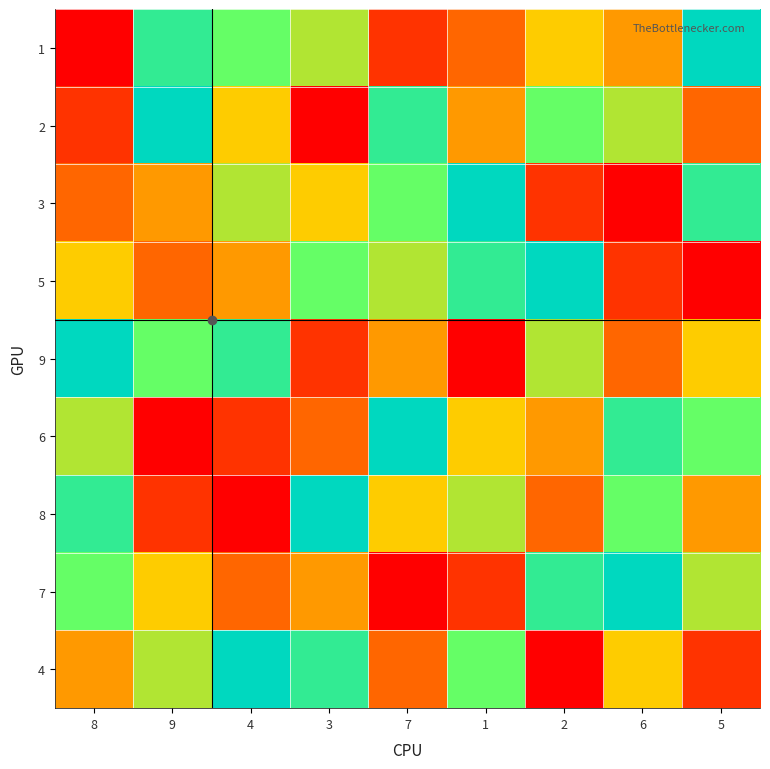

Reading left to right, extract all data points from this chart.

1: 8=1	9=8	4=7	3=6	7=2	1=3	2=5	6=4	5=9
2: 8=2	9=9	4=5	3=1	7=8	1=4	2=7	6=6	5=3
3: 8=3	9=4	4=6	3=5	7=7	1=9	2=2	6=1	5=8
5: 8=5	9=3	4=4	3=7	7=6	1=8	2=9	6=2	5=1
9: 8=9	9=7	4=8	3=2	7=4	1=1	2=6	6=3	5=5
6: 8=6	9=1	4=2	3=3	7=9	1=5	2=4	6=8	5=7
8: 8=8	9=2	4=1	3=9	7=5	1=6	2=3	6=7	5=4
7: 8=7	9=5	4=3	3=4	7=1	1=2	2=8	6=9	5=6
4: 8=4	9=6	4=9	3=8	7=3	1=7	2=1	6=5	5=2